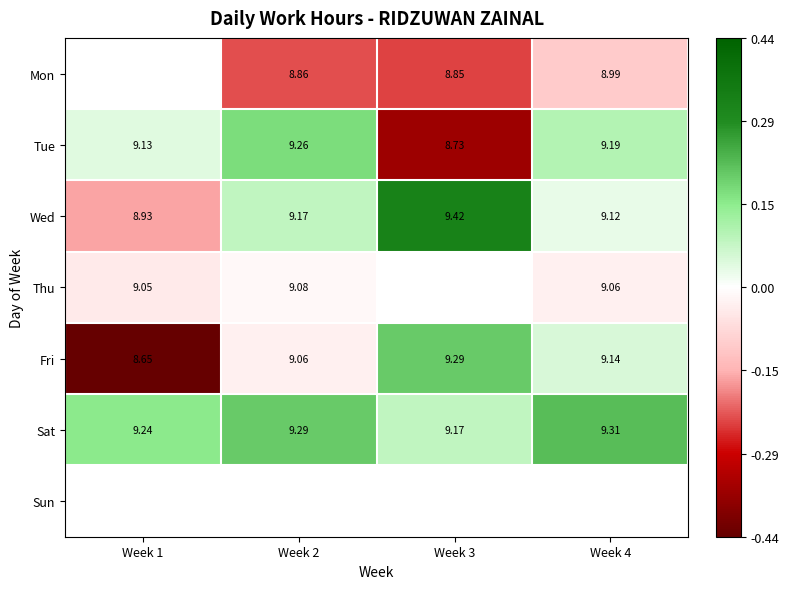

Is the value of Mon at Week 3 greater than the value of Fri at Week 4?

No